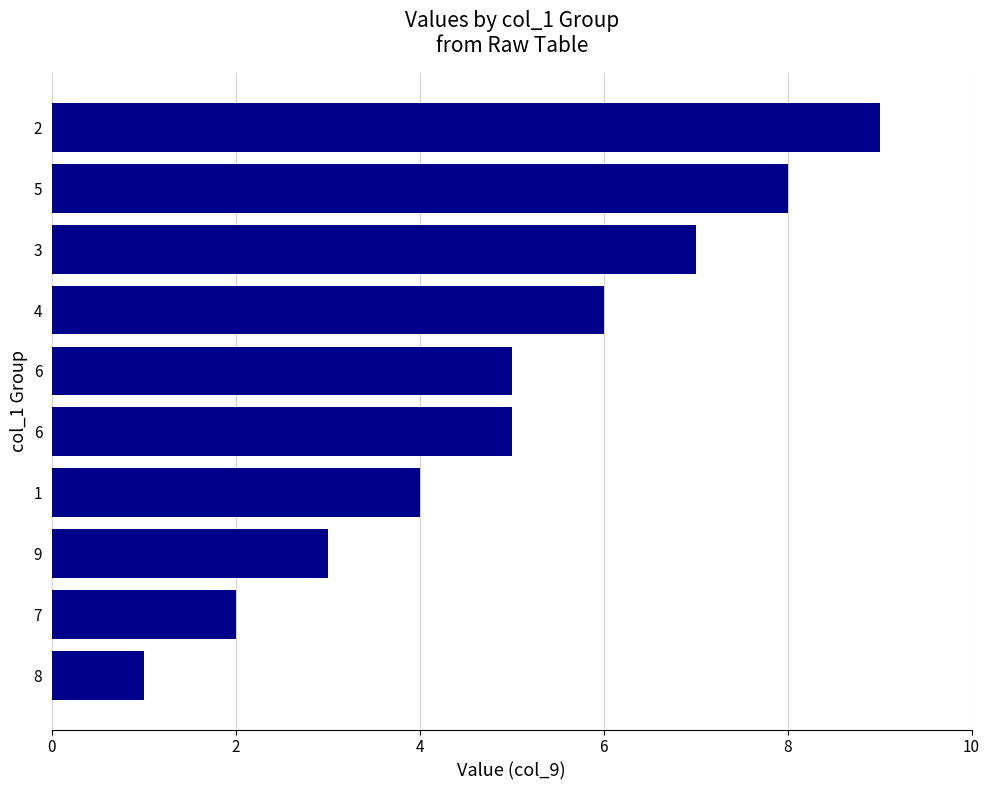

Between 8 and 2, which is larger?

2